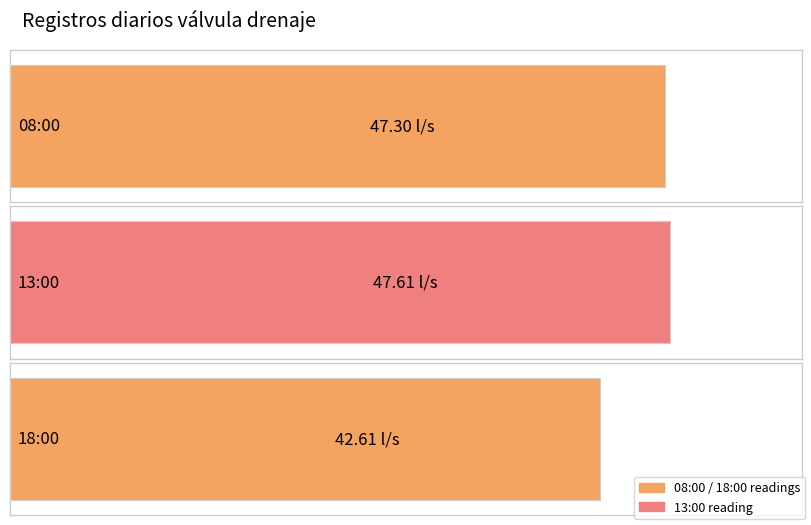

What is the sum of all values?

137.5